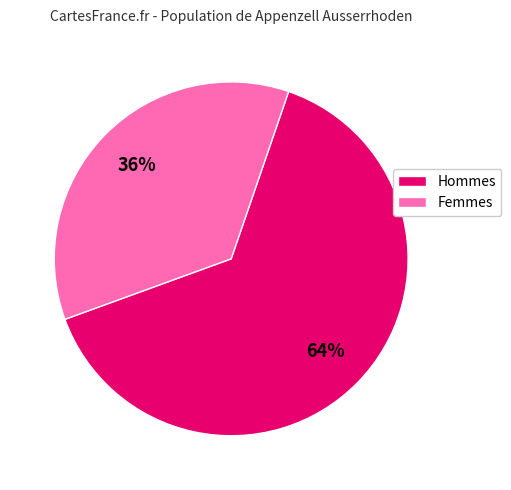

To the nearest percent, what is the difference between the largest and smallest slice percentages?

28%